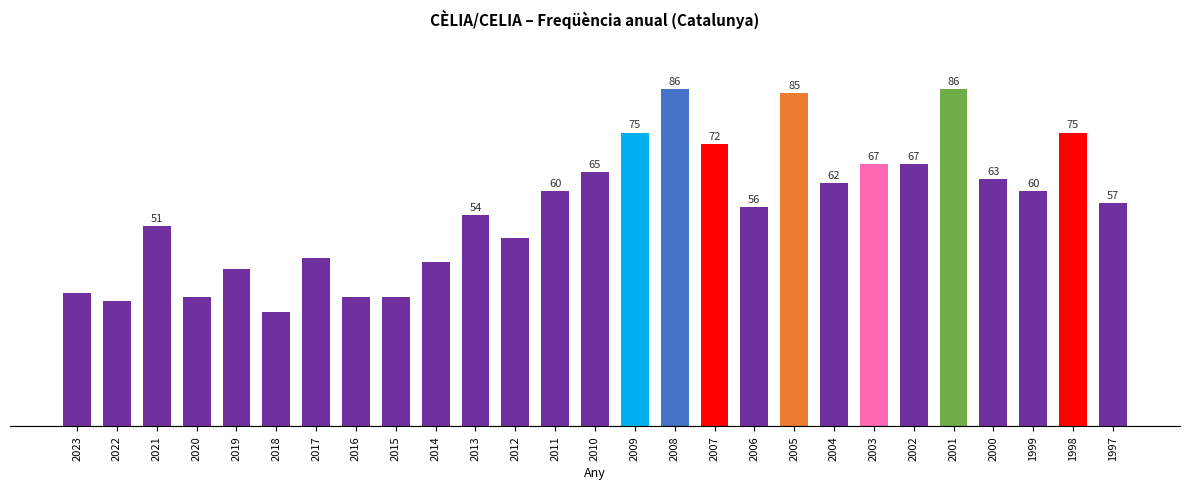

At which label is the value closest to 57?

1997